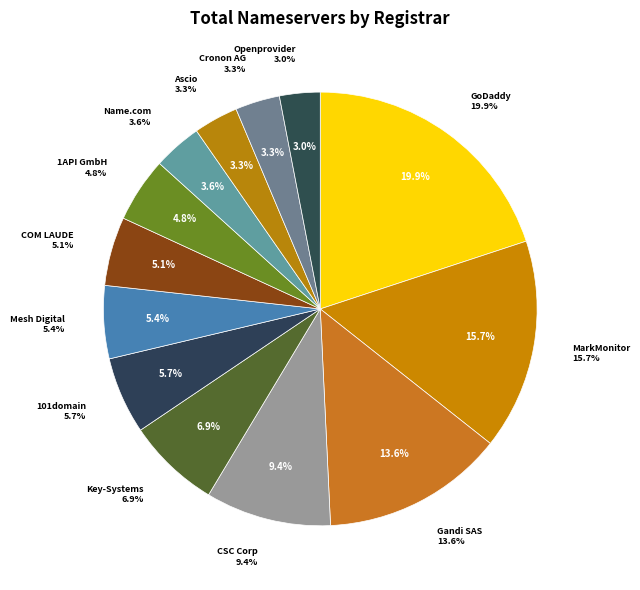

To the nearest percent, what is the average slice percentage?

8%